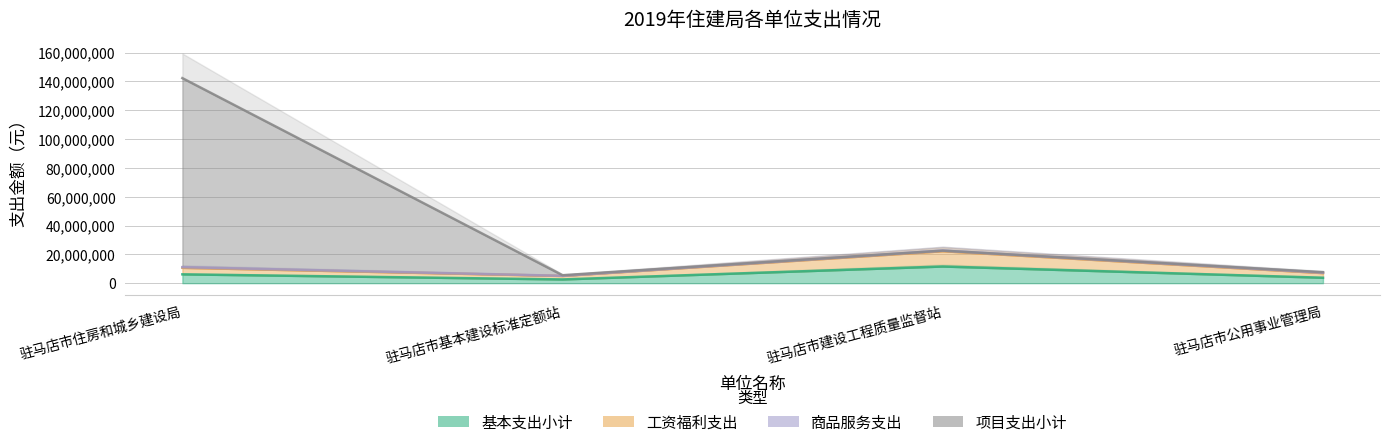

At which category is the sum across all series the highest?

驻马店市住房和城乡建设局